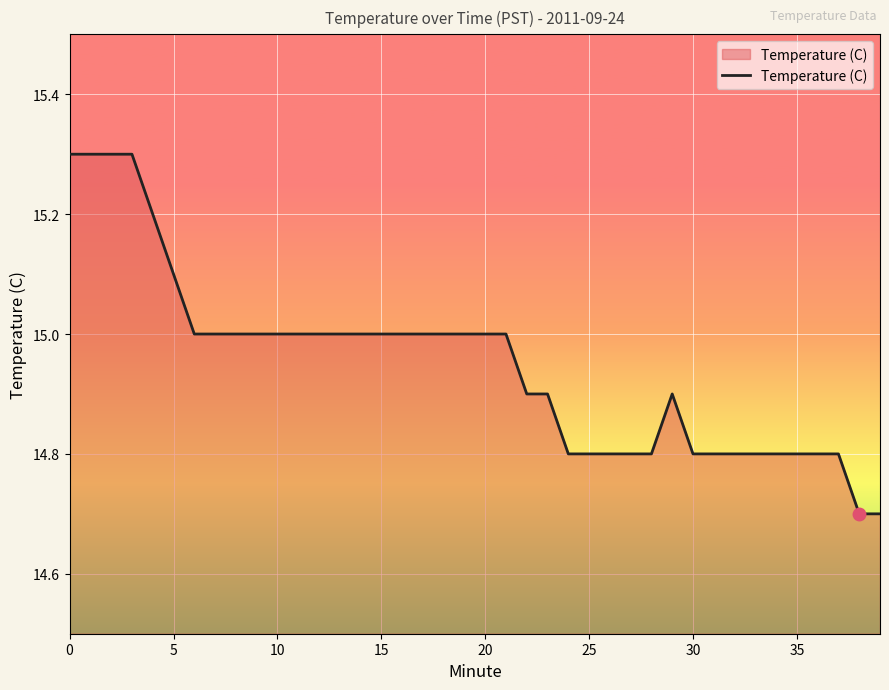

What is the difference between the maximum and minimum values?

0.6